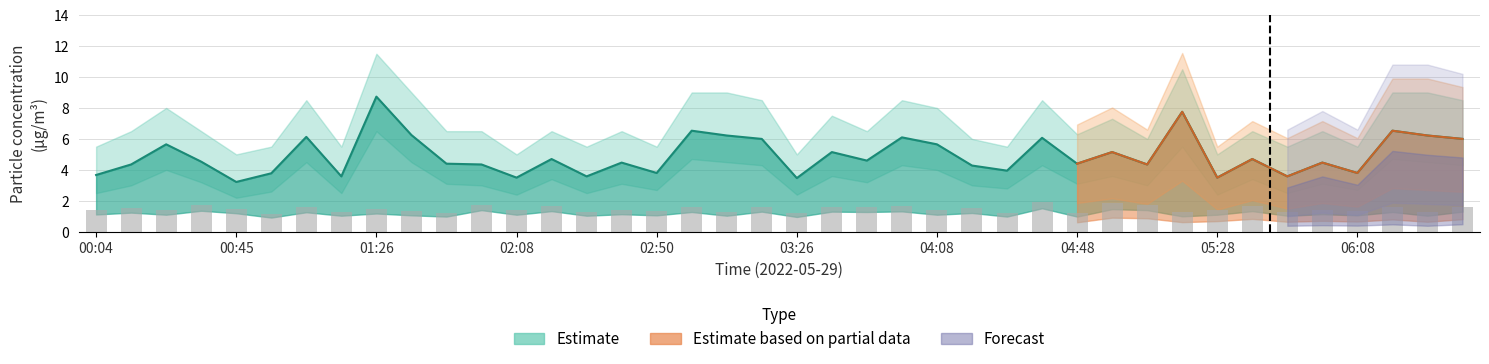

At which label does SDS_P1 first exceed 4?

00:14